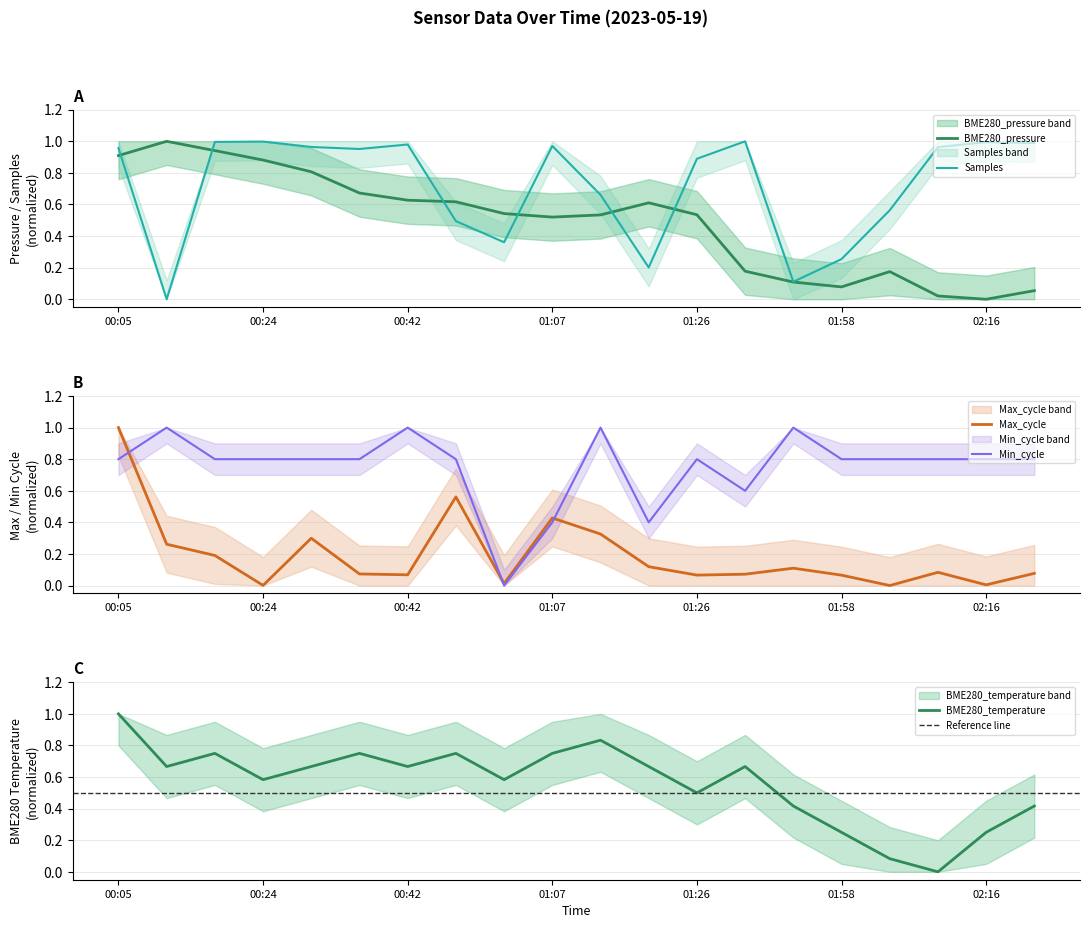

Reading left to right, extract all data points from this chart.

BME280_pressure: 0.9	1.0	0.9	0.9	0.8	0.7	0.6	0.6	0.5	0.5	0.5	0.6	0.5	0.2	0.1	0.1	0.2	0.0	0.0	0.1
Samples: 1.0	0.0	1.0	1.0	1.0	1.0	1.0	0.5	0.4	1.0	0.7	0.2	0.9	1.0	0.1	0.3	0.6	1.0	1.0	1.0
Max_cycle: 1.0	0.3	0.2	0.0	0.3	0.1	0.1	0.6	0.0	0.4	0.3	0.1	0.1	0.1	0.1	0.1	0.0	0.1	0.0	0.1
BME280_temperature: 1.0	0.7	0.8	0.6	0.7	0.8	0.7	0.8	0.6	0.8	0.8	0.7	0.5	0.7	0.4	0.2	0.1	0.0	0.2	0.4
Min_cycle: 0.8	1.0	0.8	0.8	0.8	0.8	1.0	0.8	0.0	0.4	1.0	0.4	0.8	0.6	1.0	0.8	0.8	0.8	0.8	0.8